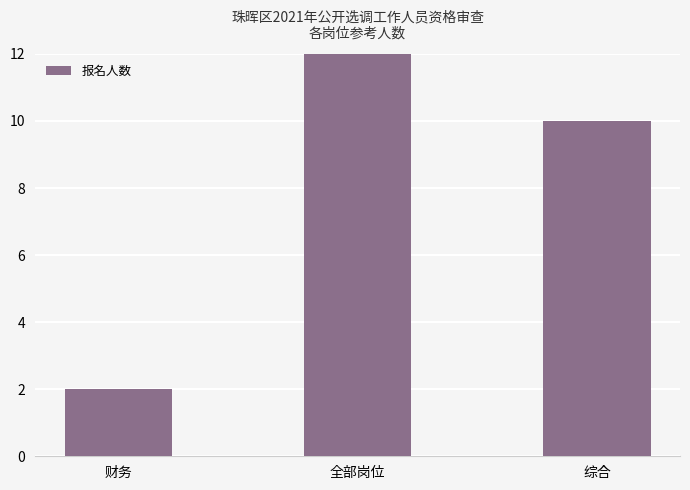

Does the chart contain stacked bars?

No